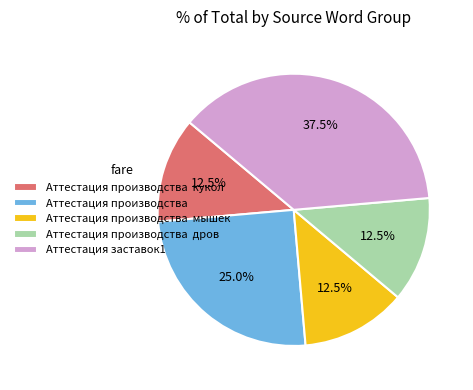

Does any single category account for the majority?

No